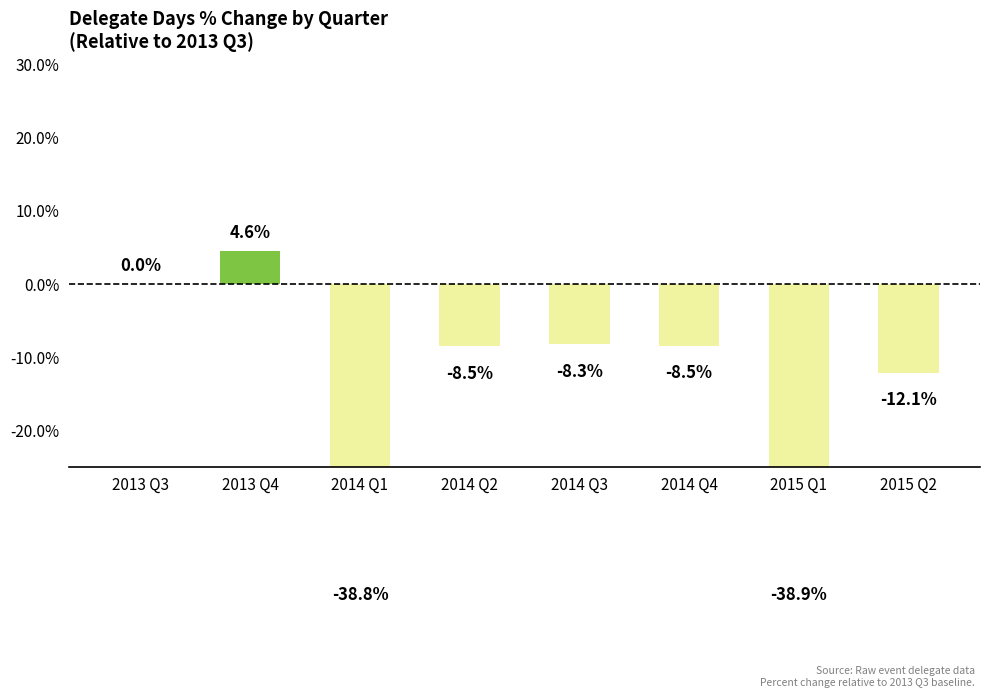

Which label corresponds to the smallest value in the chart?

2015 Q1